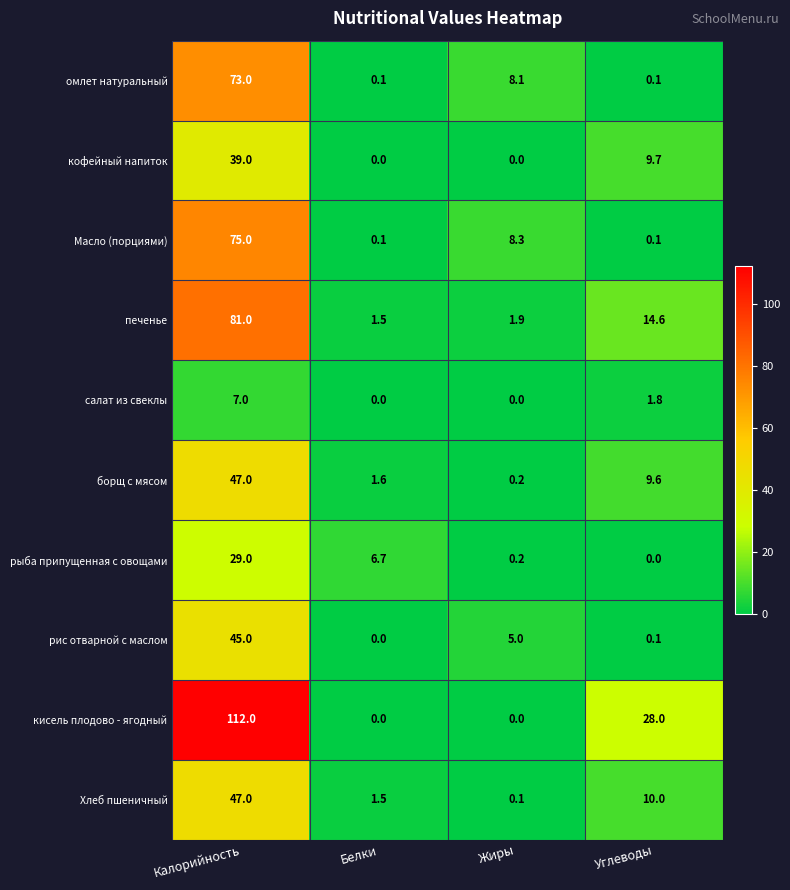

At which category does the chart reach its peak across all series?

Калорийность